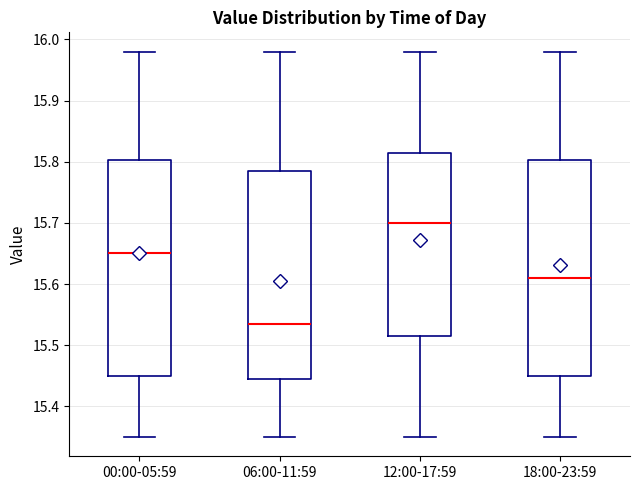

Where is the upper edge of the box for 06:00-11:59 on the y-axis? The values are not printed on the chart, so give them approximately, as read against the axis.

15.79